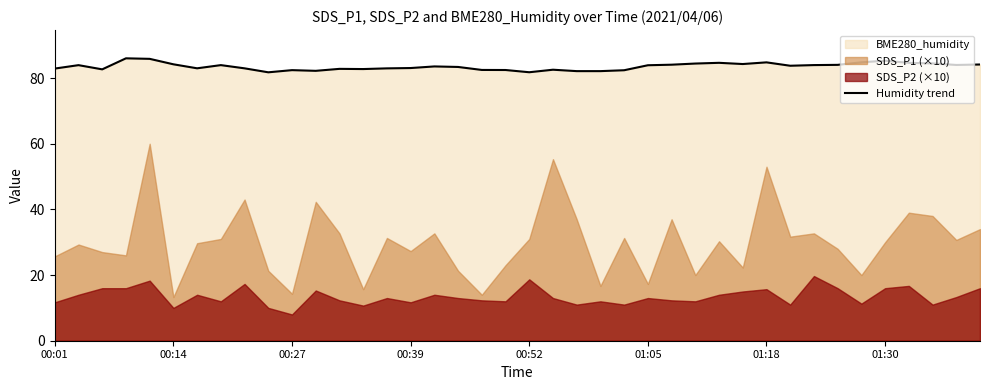

True or false: the data has more than 1 interior local peaks.

True